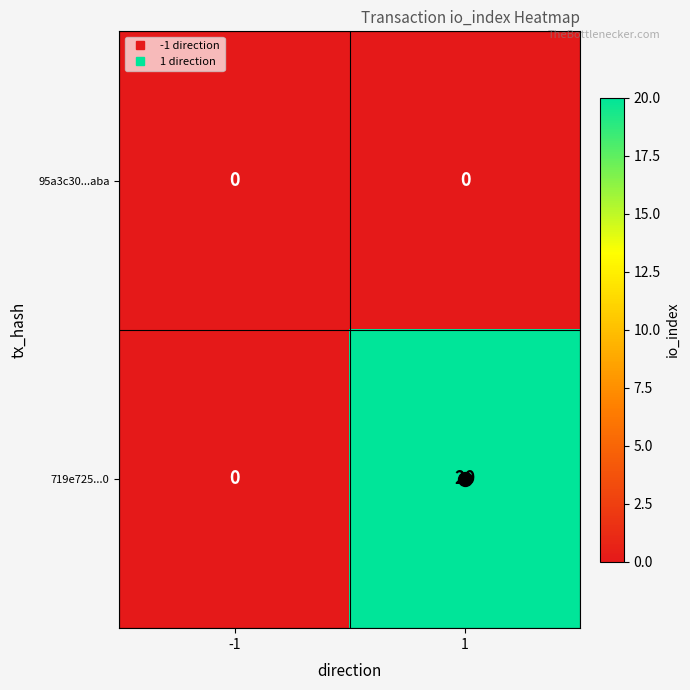

What is the highest value of the 719e725...0 series?

20